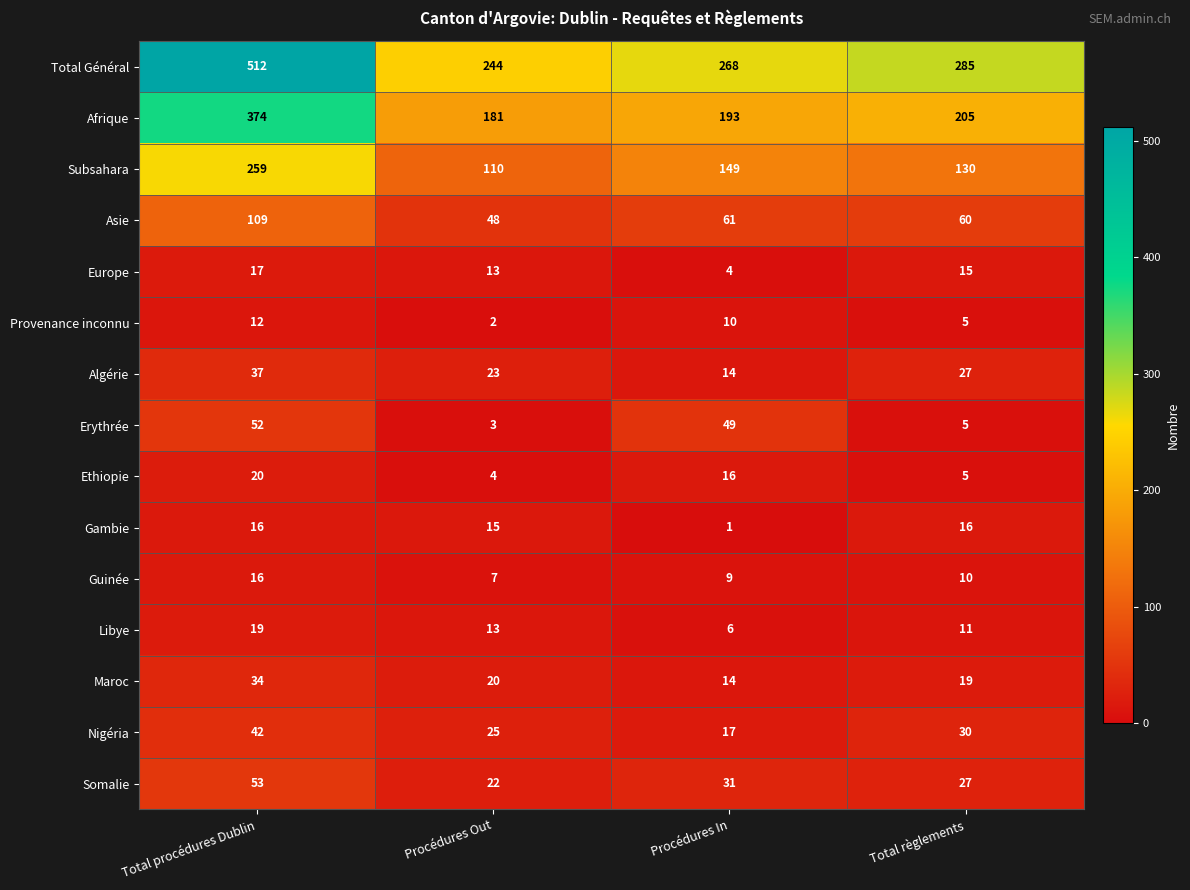

True or false: Algérie has a value of 54 at Total procédures Dublin.

False